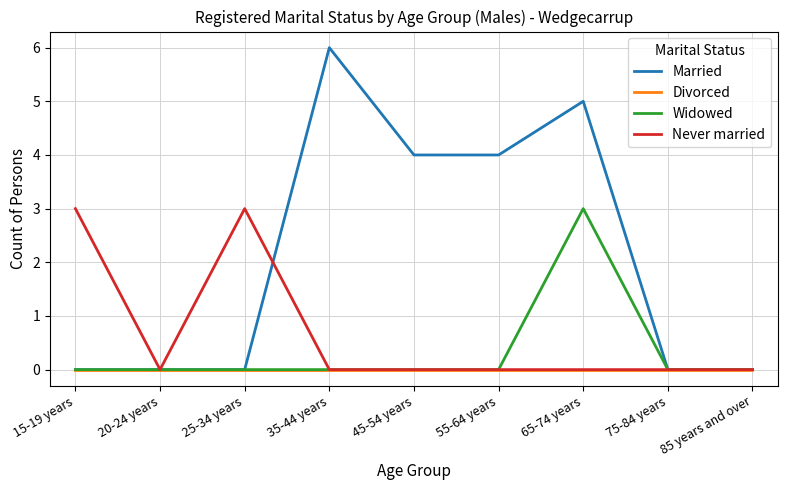

How many Widowed values are between 0 and 1?

8